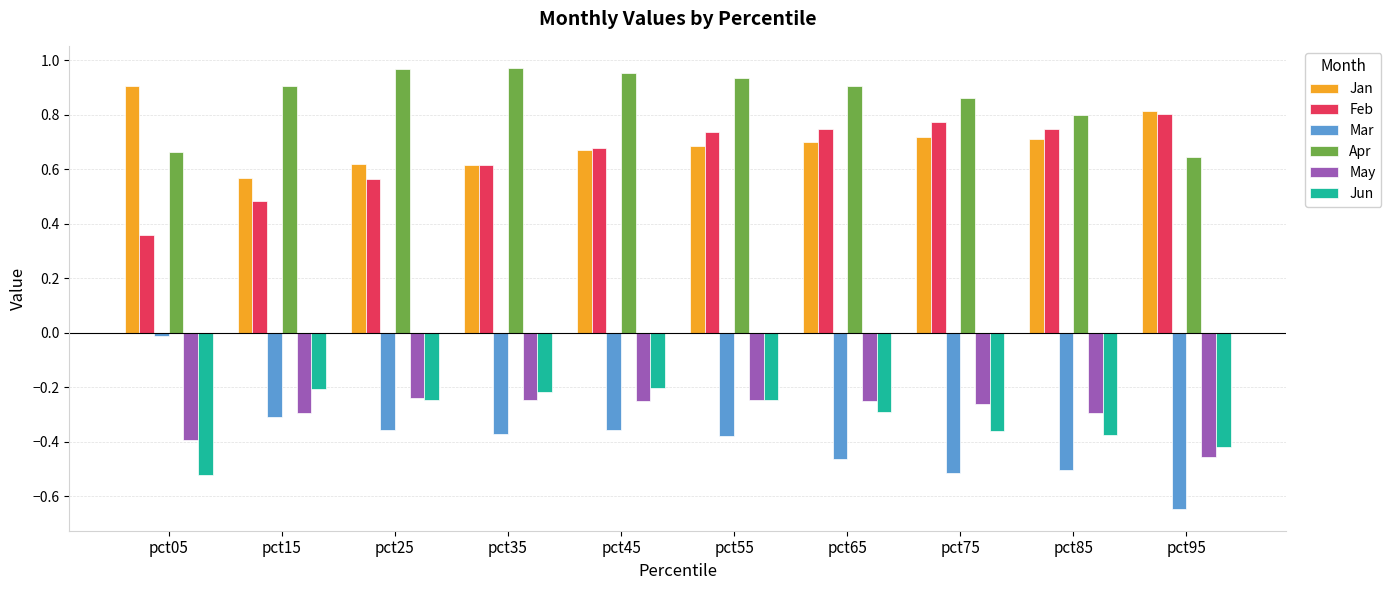

Which category has the lowest value across all series?

pct95